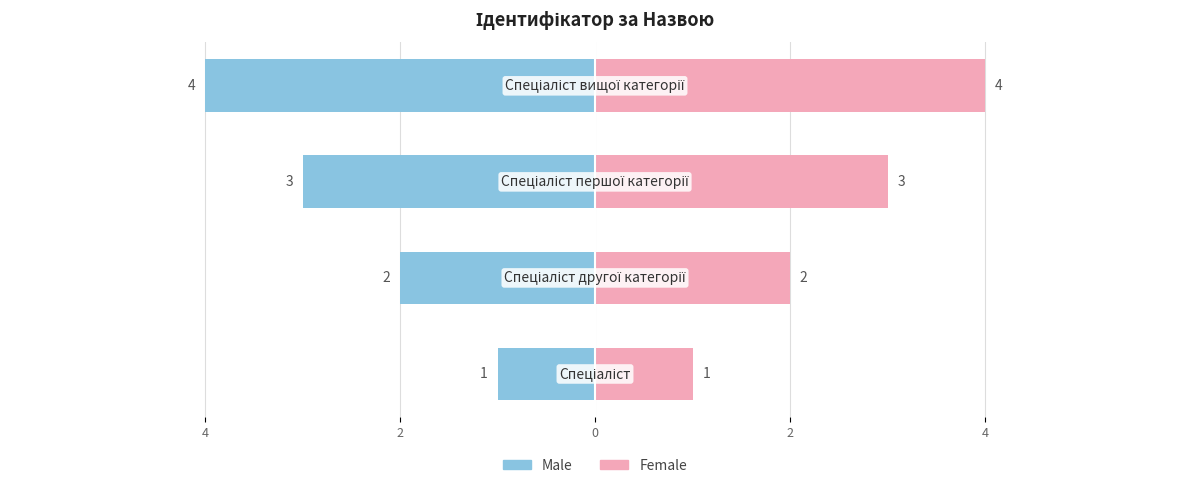

How many bars are there in total?

8